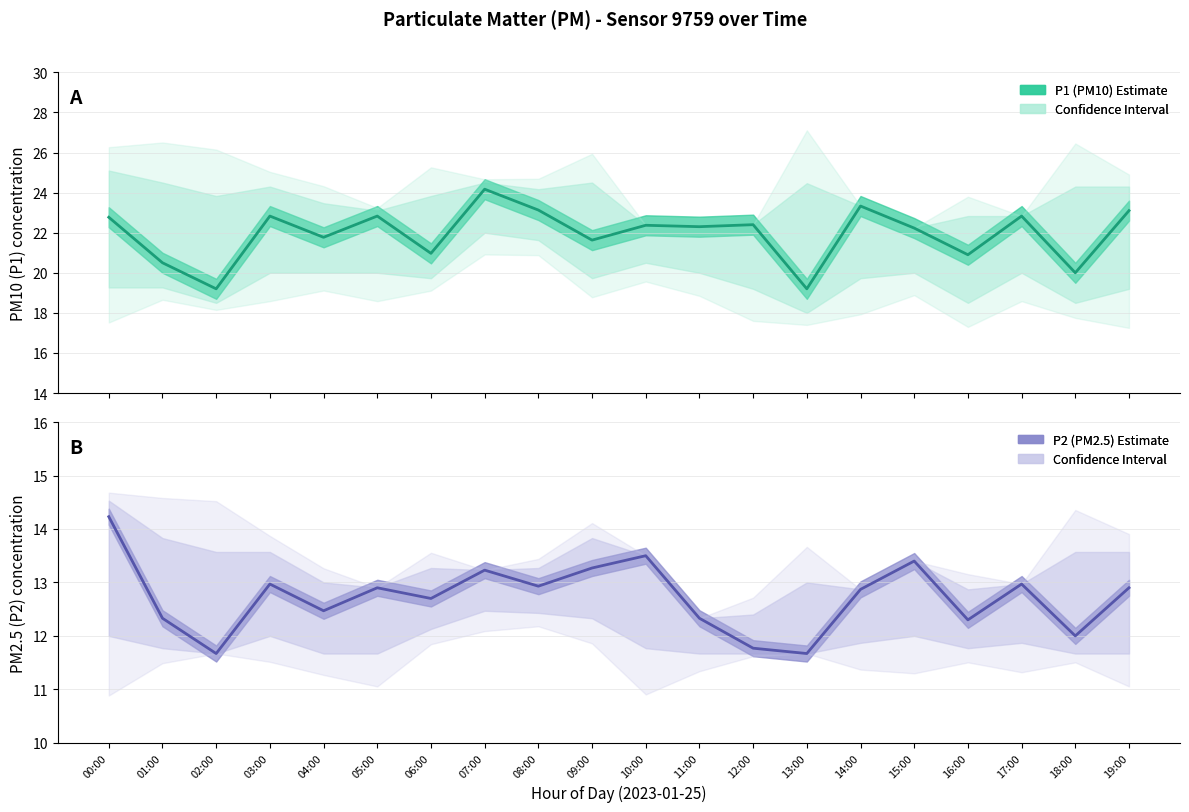

Which series changed the most between 07:00 and 17:00?

P1 (PM10) Estimate